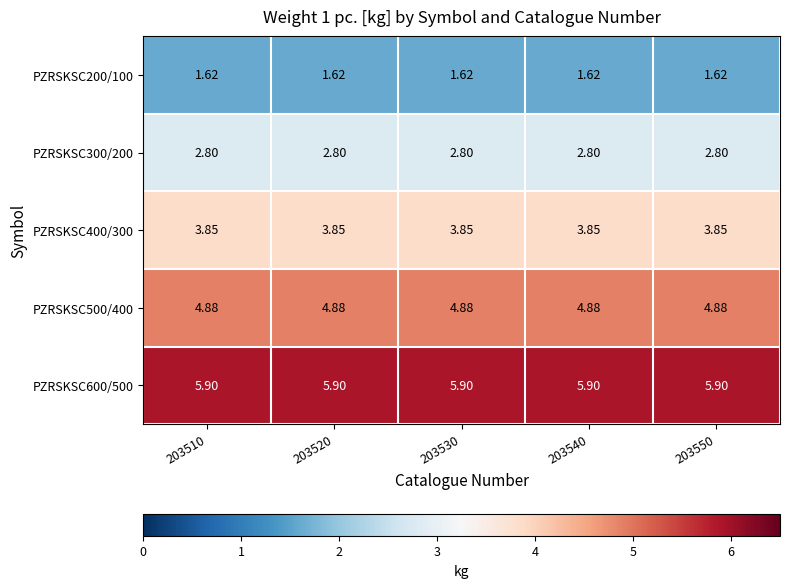

Reading right to left, list all the values displayed in this chart.

PZRSKSC200/100: 203550=1.6	203540=1.6	203530=1.6	203520=1.6	203510=1.6
PZRSKSC300/200: 203550=2.8	203540=2.8	203530=2.8	203520=2.8	203510=2.8
PZRSKSC400/300: 203550=3.9	203540=3.9	203530=3.9	203520=3.9	203510=3.9
PZRSKSC500/400: 203550=4.9	203540=4.9	203530=4.9	203520=4.9	203510=4.9
PZRSKSC600/500: 203550=5.9	203540=5.9	203530=5.9	203520=5.9	203510=5.9